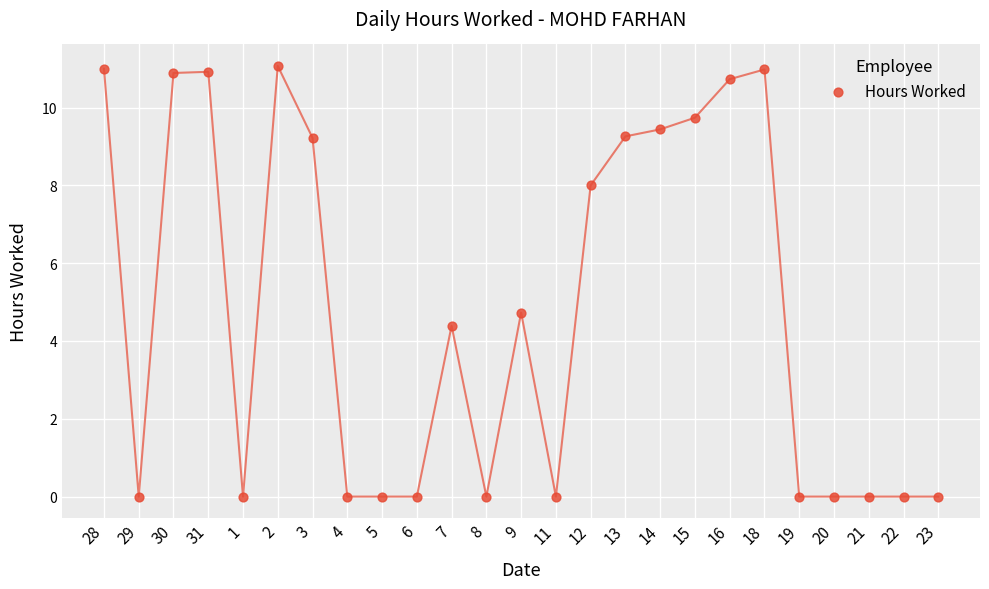

What is the range of Y values (max minus min)?

11.1